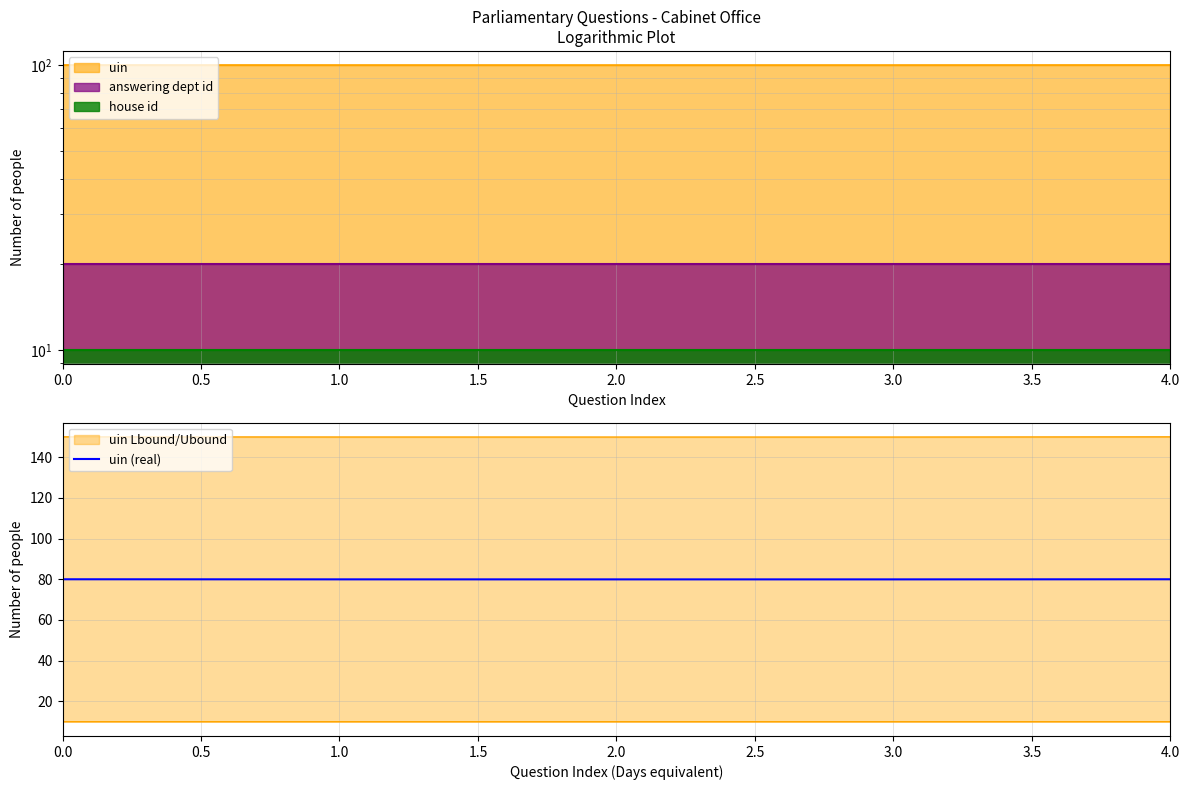

Is it true that uin (real) equals 80.0 at 0.0?

True